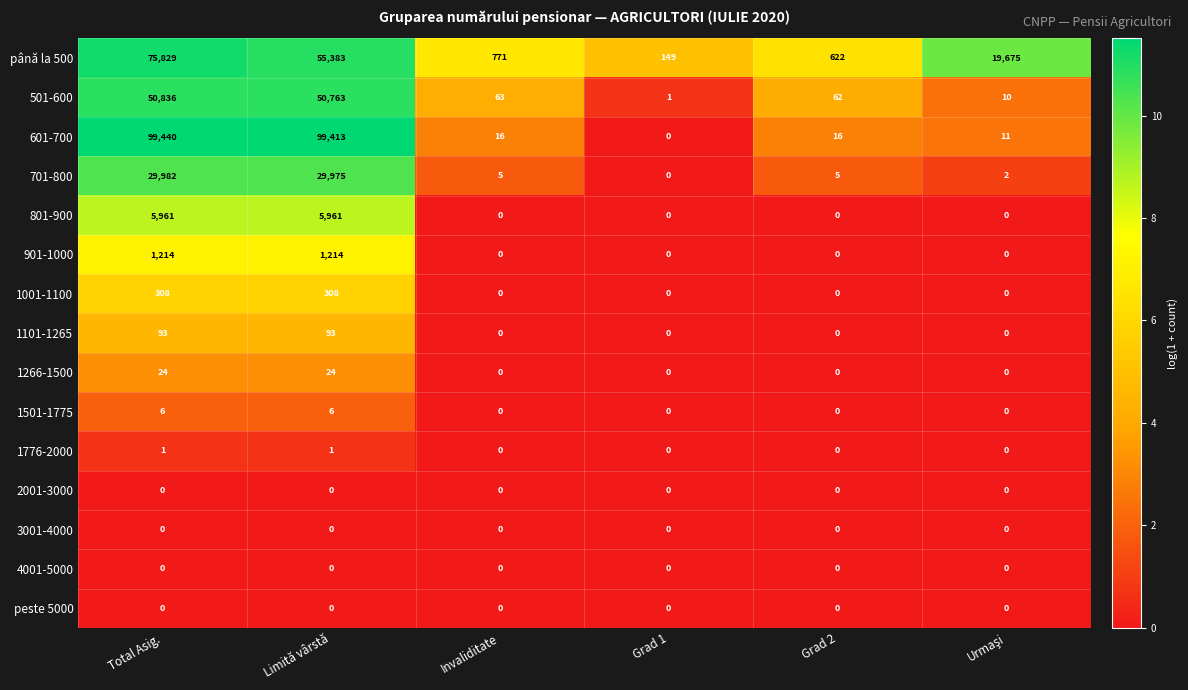

At which category is the sum across all series the highest?

Total Asig.